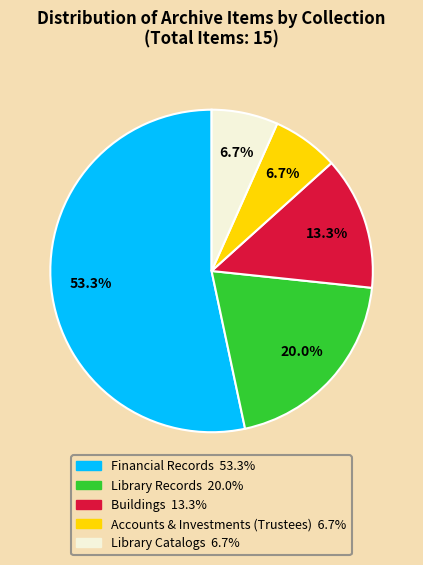

True or false: Library Records accounts for 30% of the total.

False